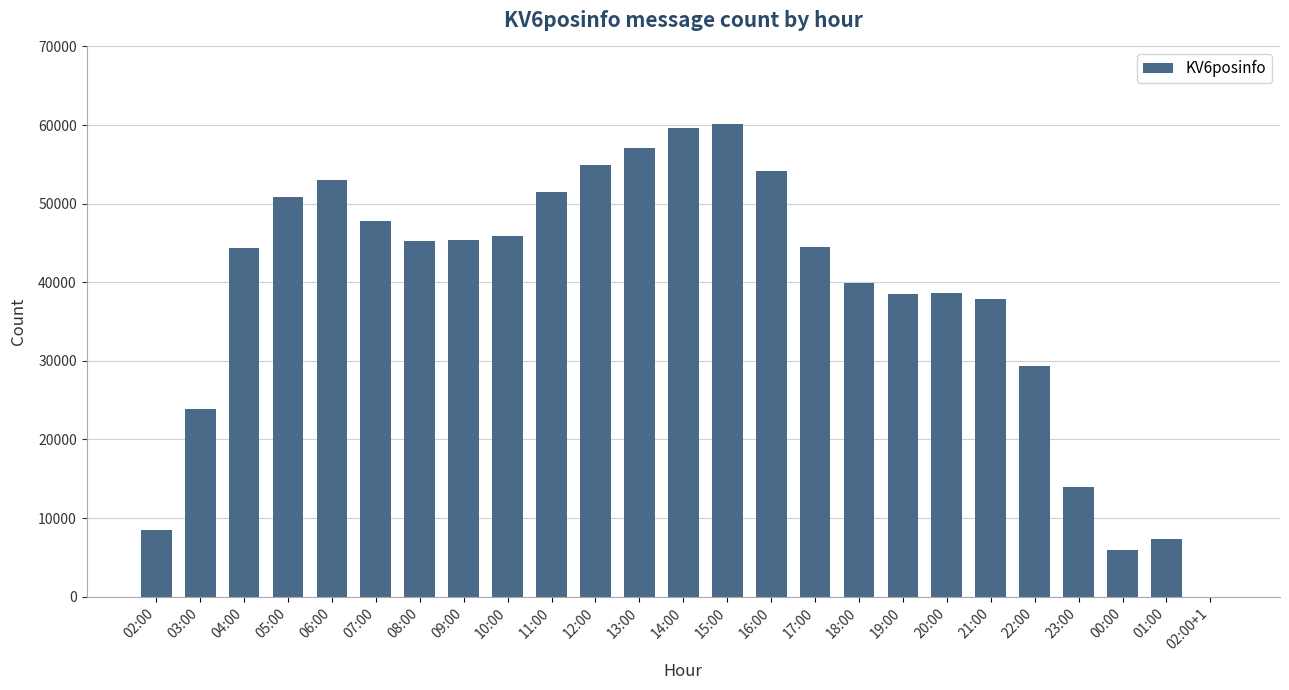

What is the sum of all values?

958264